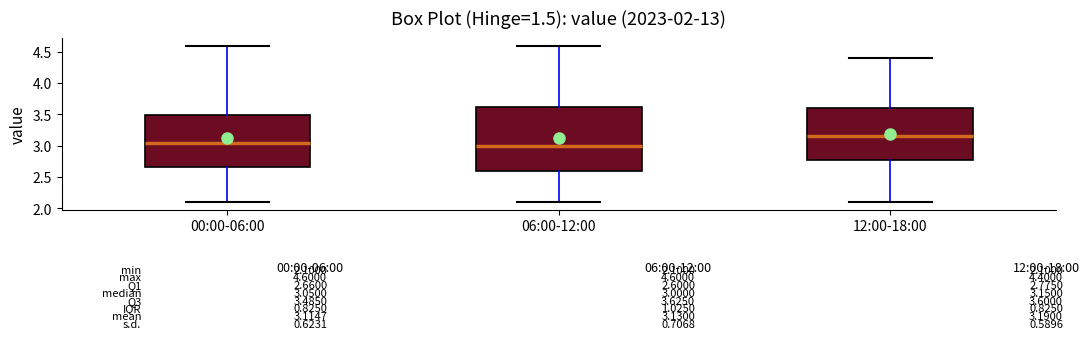

Which box is the tallest, from its lower edge to its upper edge?

06:00-12:00